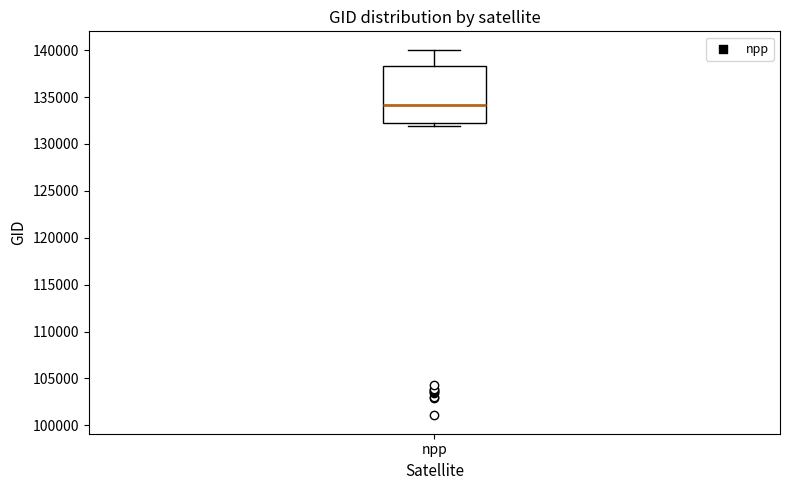

Where does the upper whisker of the box for npp end on the y-axis? The values are not printed on the chart, so give them approximately, as read against the axis.

140000